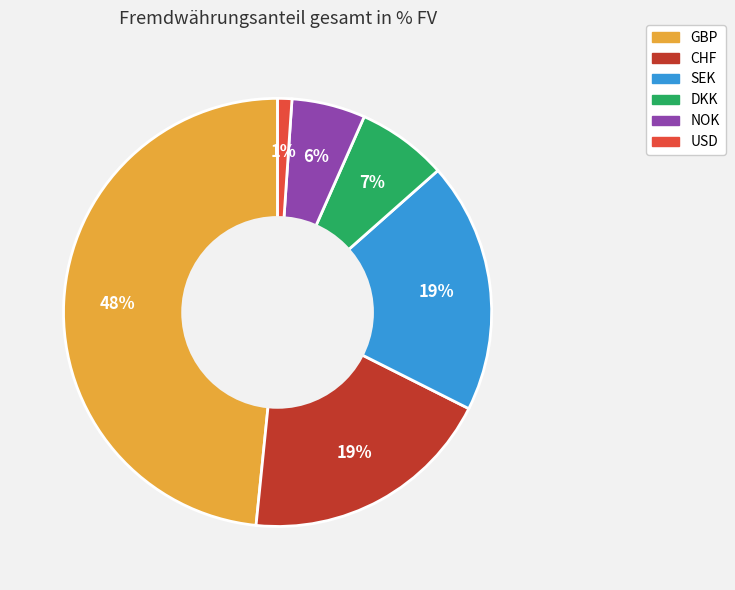

Between NOK and CHF, which is larger?

CHF